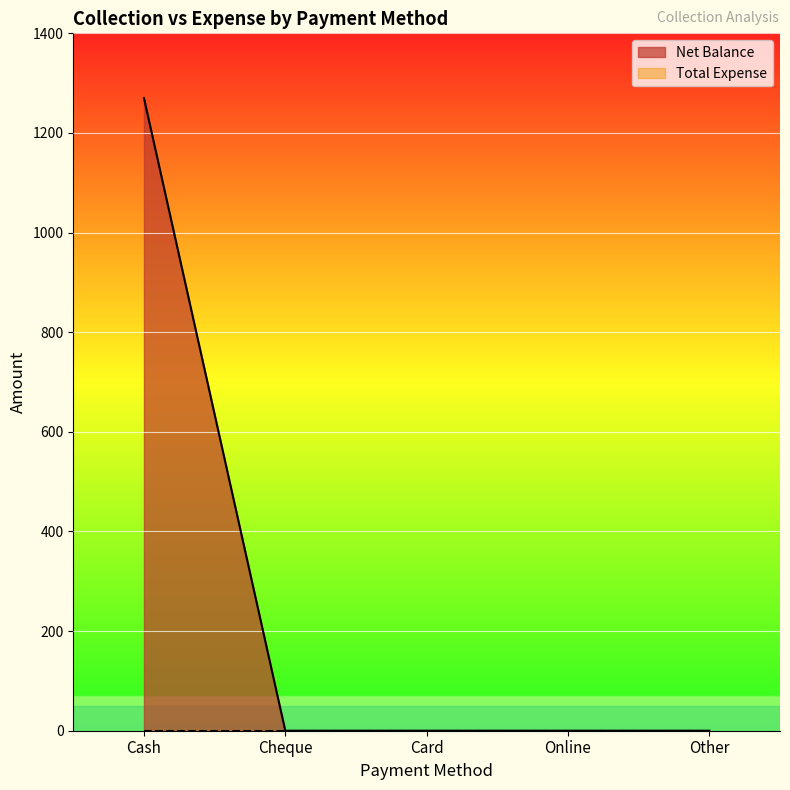

How many lines are shown in the chart?

2